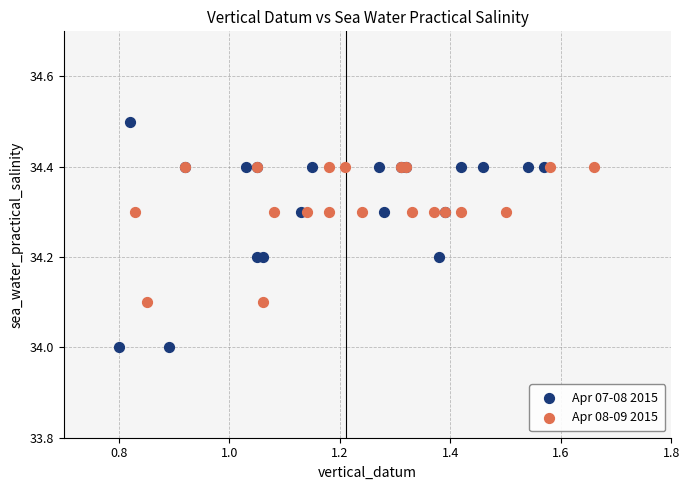

Which series reaches the maximum Y coordinate?

Apr 07-08 2015